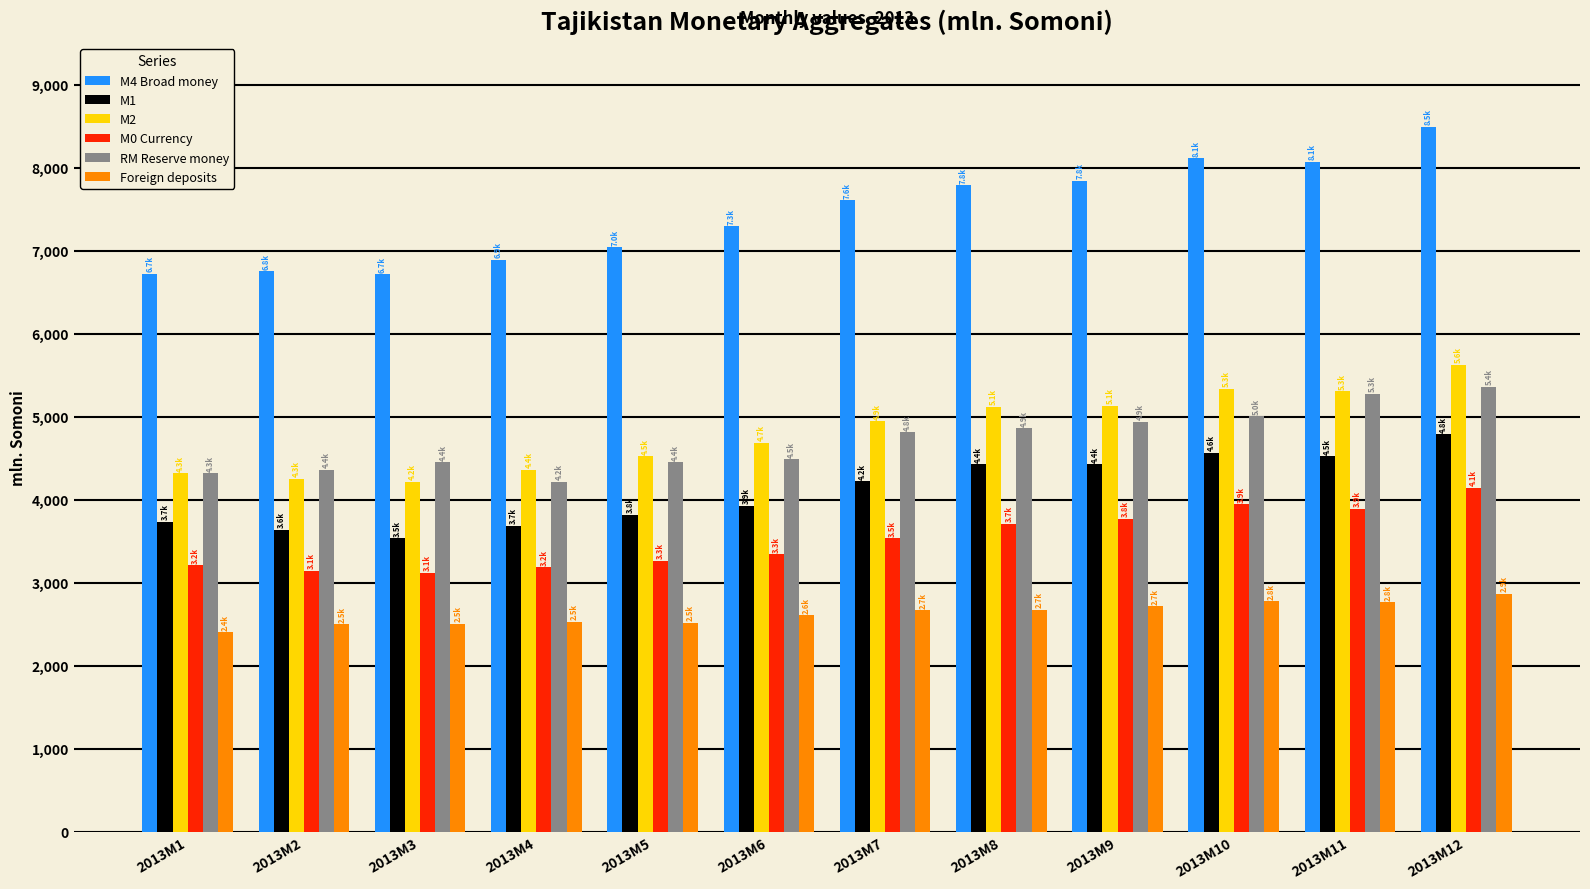

List the series in order of their peak value, highest first.

М4 Broad money, М2, RM Reserve money, М1, М0 Currency, Foreign deposits